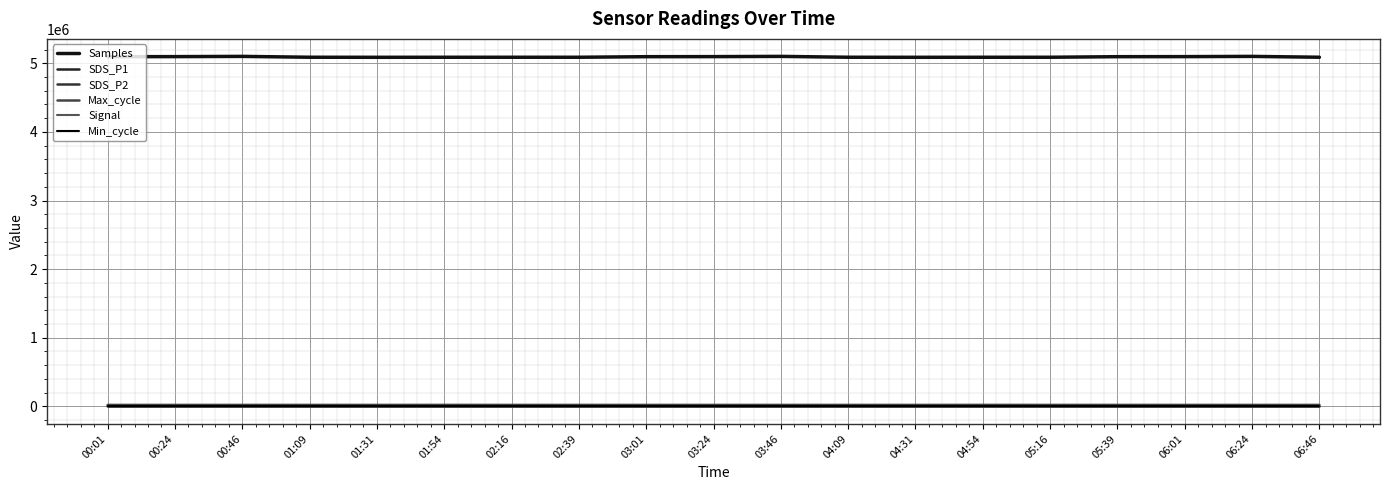

How many lines are shown in the chart?

6